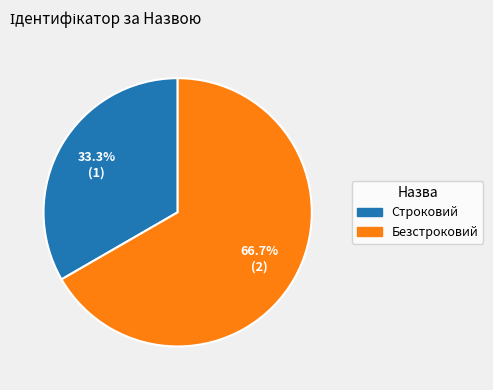

To the nearest percent, what is the combined percentage of Строковий and Безстроковий?

100%